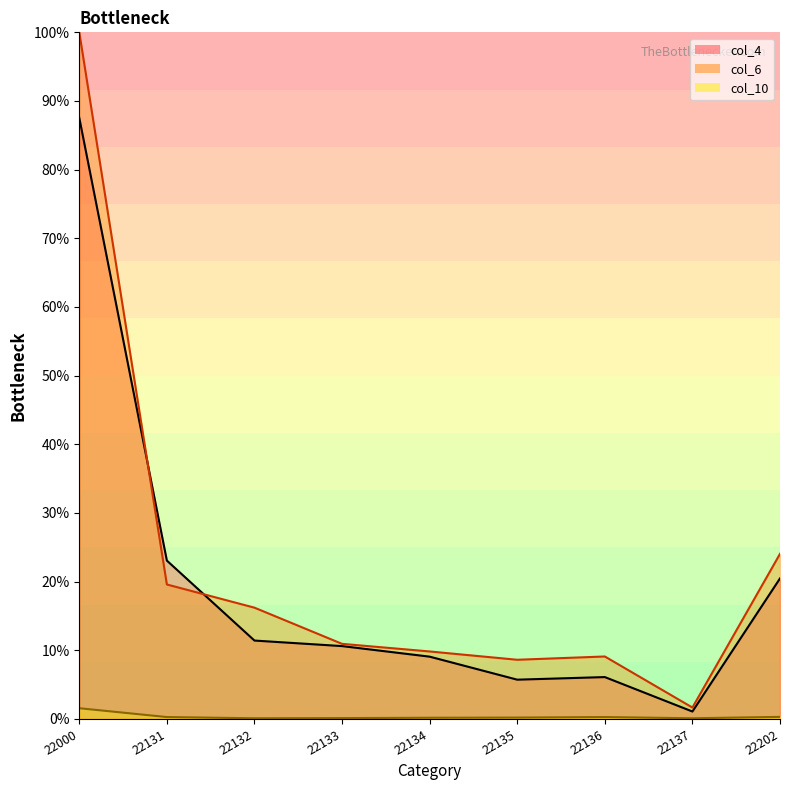

What is the value of the col_6 point at the 7th from the left?

9.1